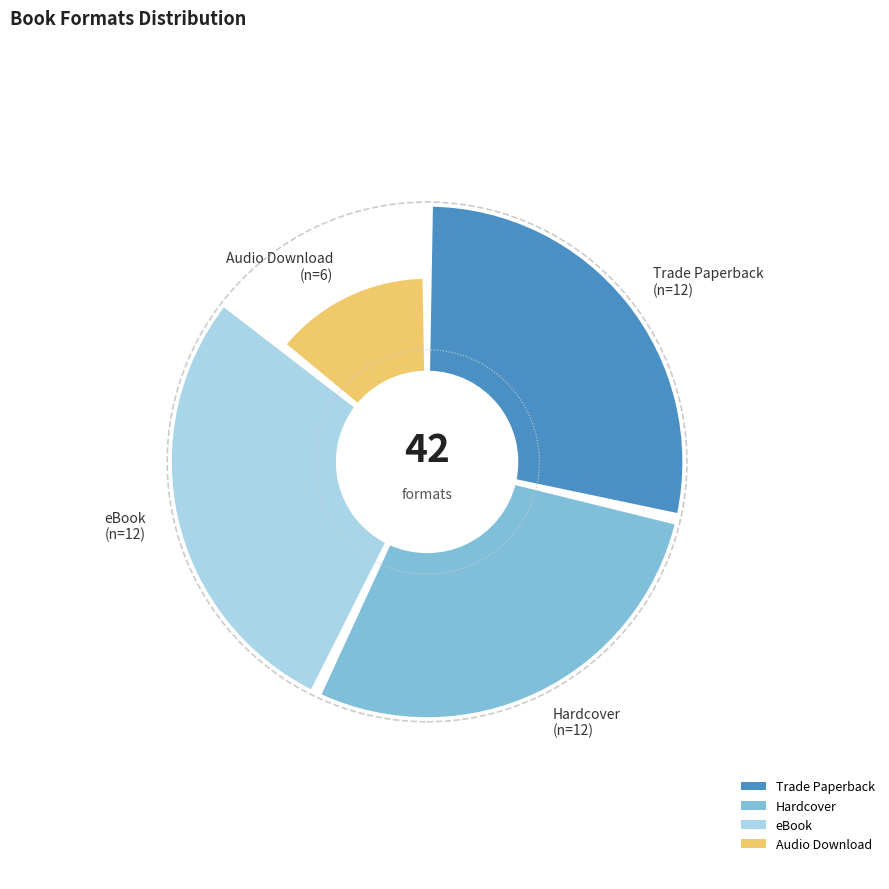

Is the sum of Audio Download and Hardcover greater than half?

No